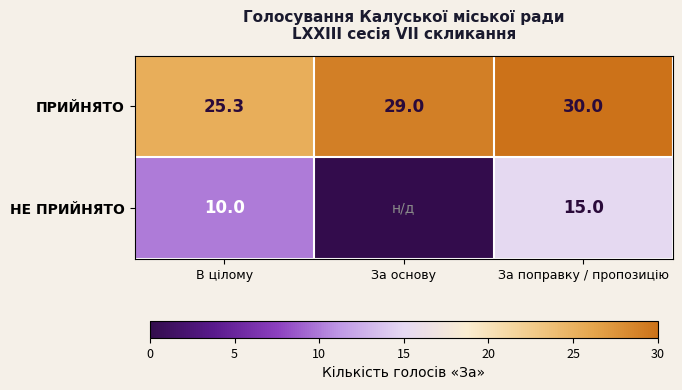

What is the difference between the maximum and second lowest values in the ПРИЙНЯТО series?

1.0